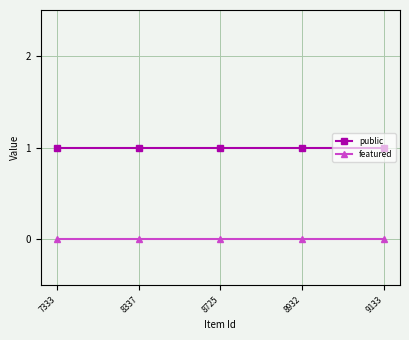

How many series are shown in this chart?

2